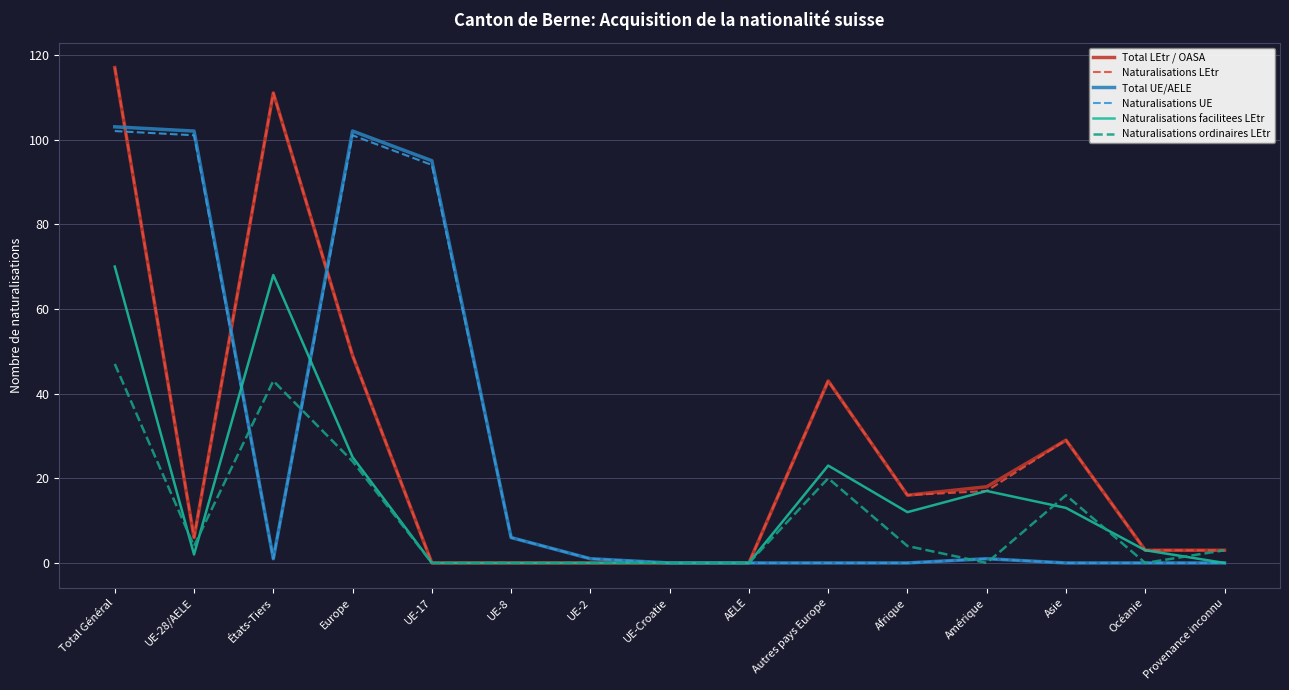

Between Total Général and États-Tiers, which series saw the biggest shift?

Total UE/AELE